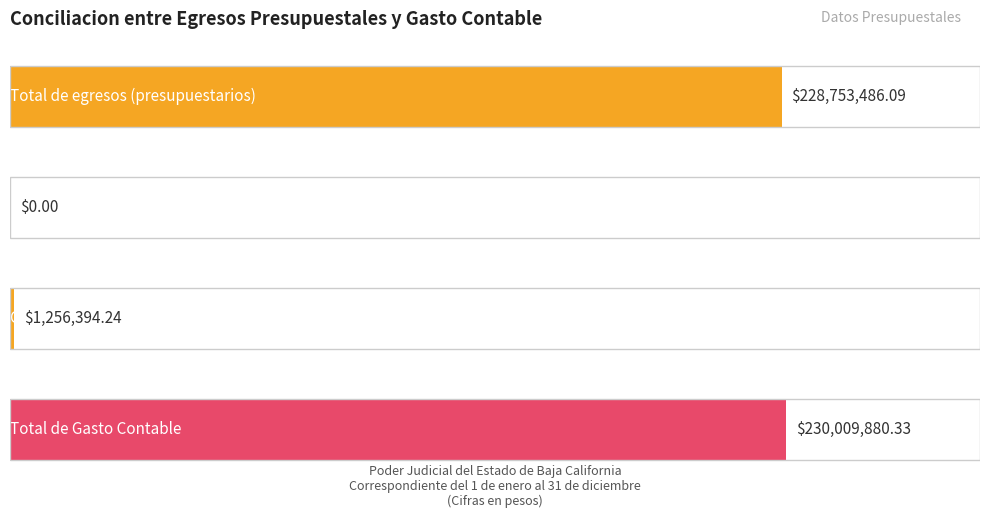

Are the bars horizontal?

Yes